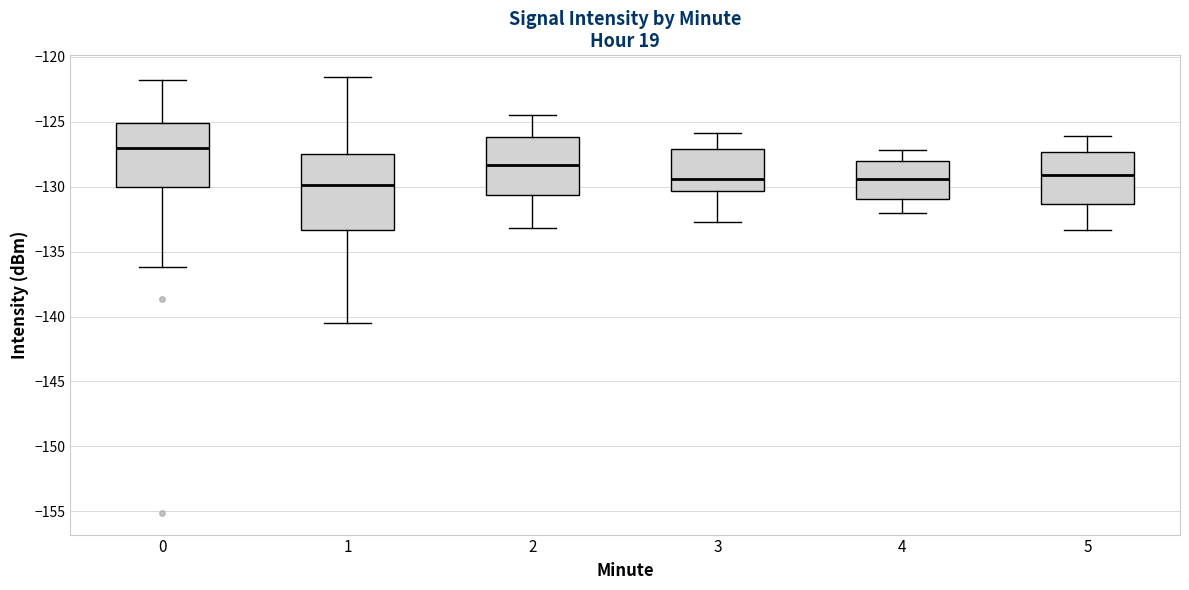

Where is the lower edge of the box at x = 2 on the y-axis? The values are not printed on the chart, so give them approximately, as read against the axis.

-130.5